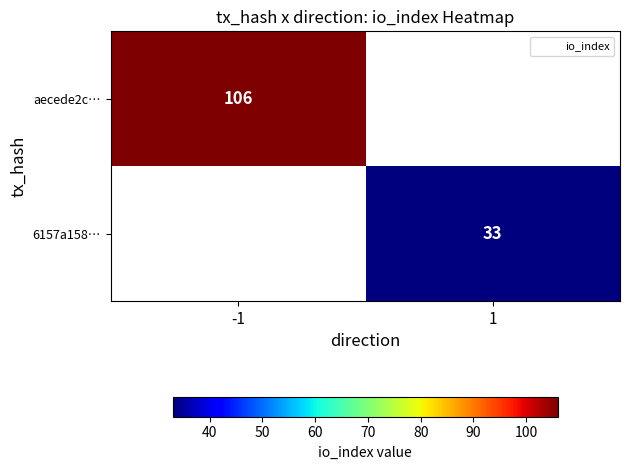

Count the number of categories in the chart.

2